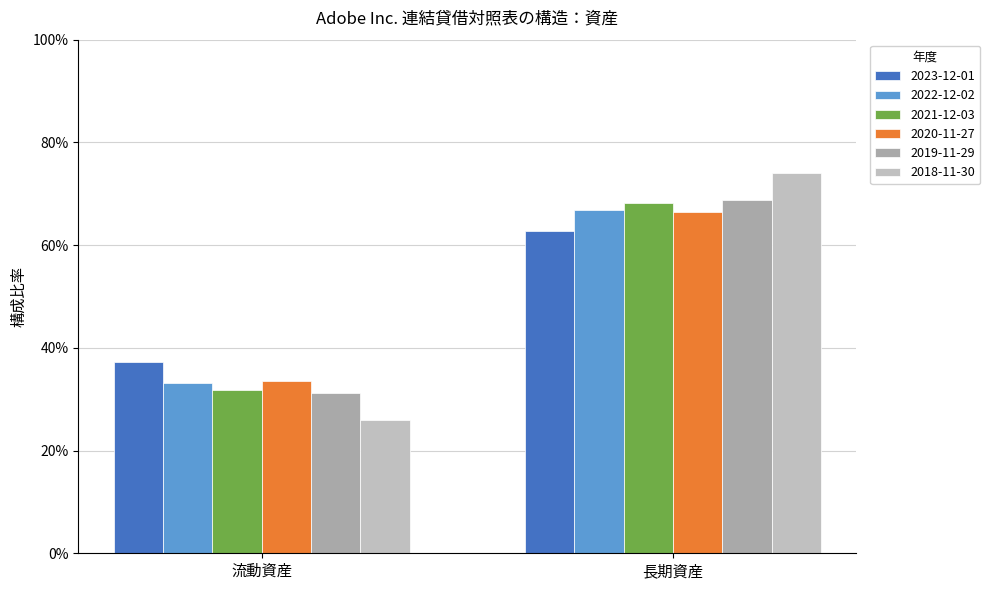

Which has a higher value, 流動資産 or 長期資産?

長期資産